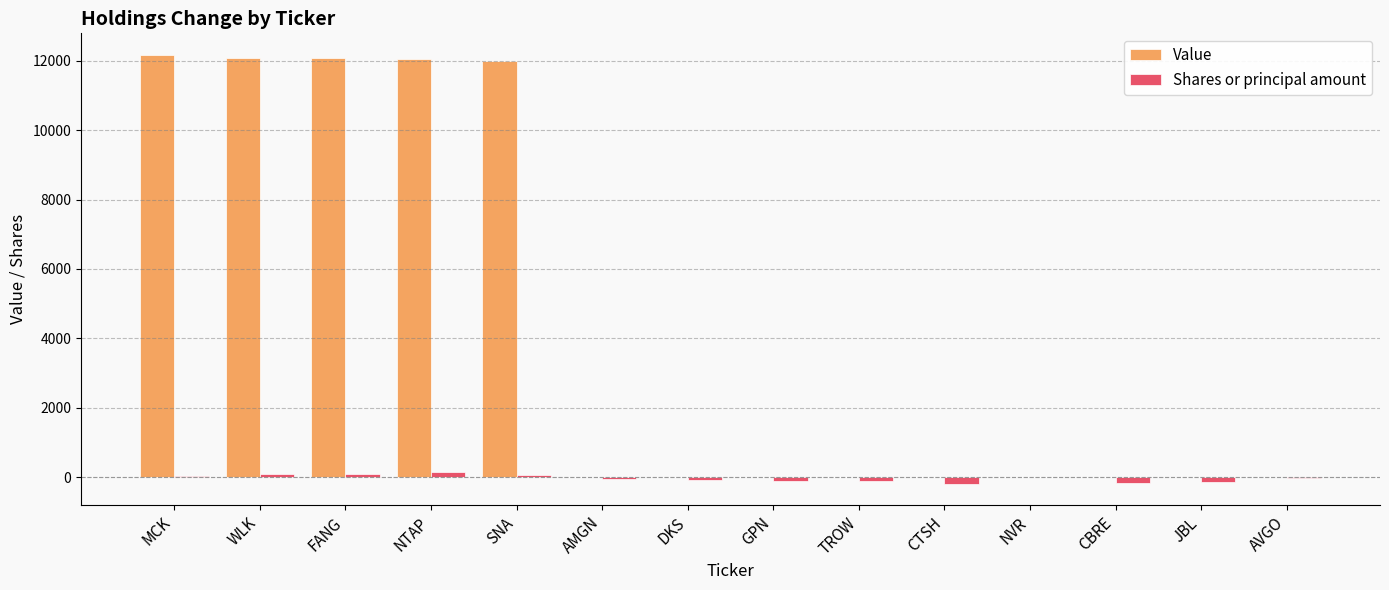

What is the average value of the Shares or principal amount series?

-31